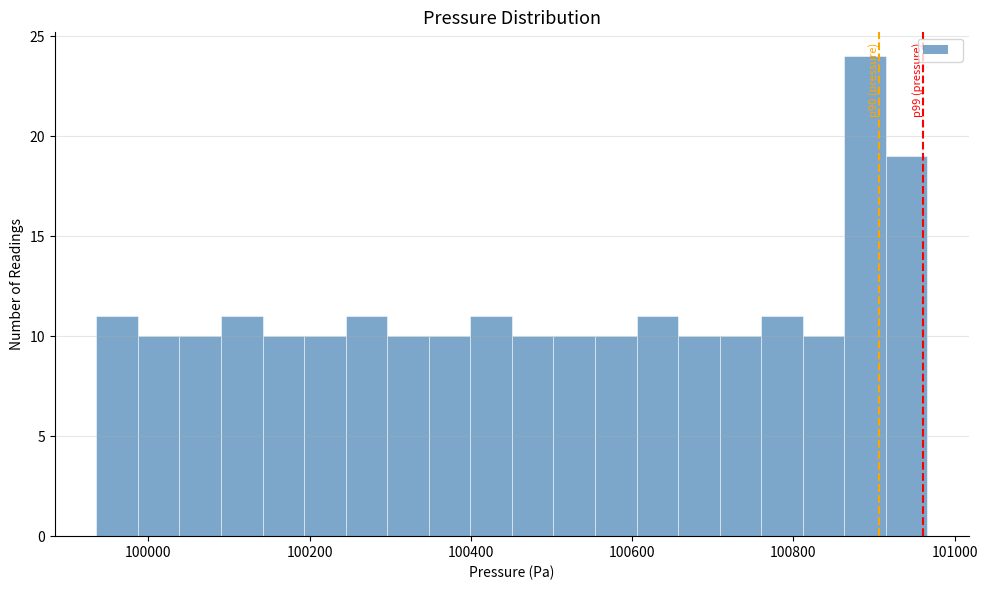

Around what value on the x-axis is the tallest bar? Give the approximate position of its centre, as read against the axis.

100880